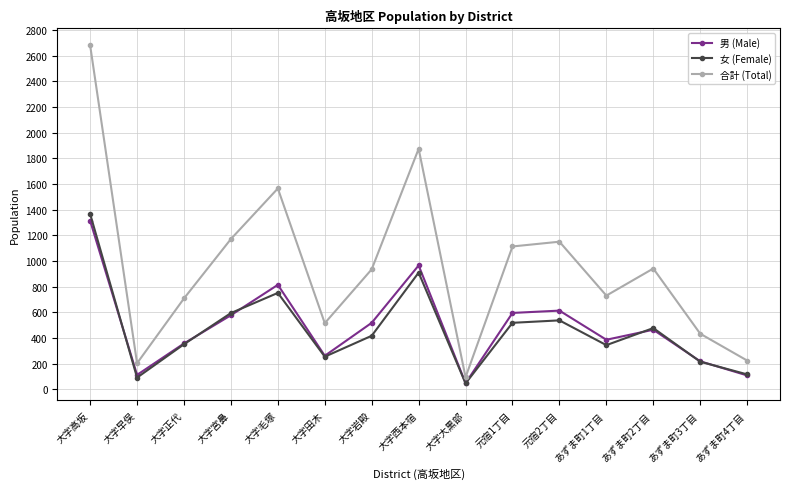

How many data points does each series have?

15